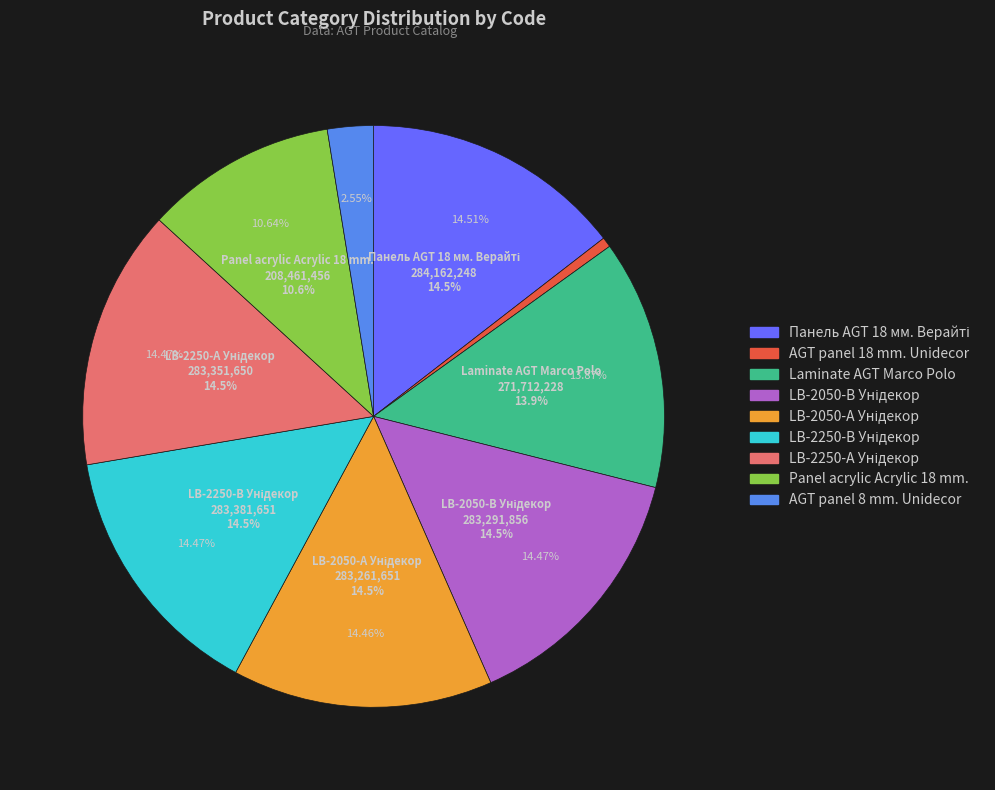

What is the ratio of the value at Panel acrylic Acrylic 18 mm. to the value at LB-2050-А Унідекор?

0.7